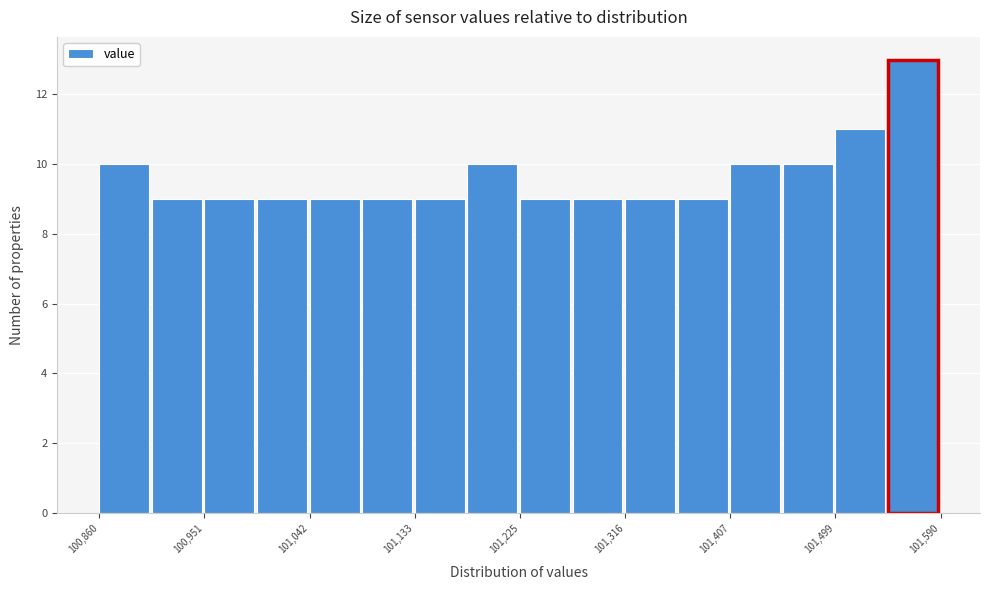

How tall is the bar that spans 101320 to 101360 on the x-axis? Neither the bar edges nor the heights are printed on the chart, so give them approximately, as read against the axes.

9